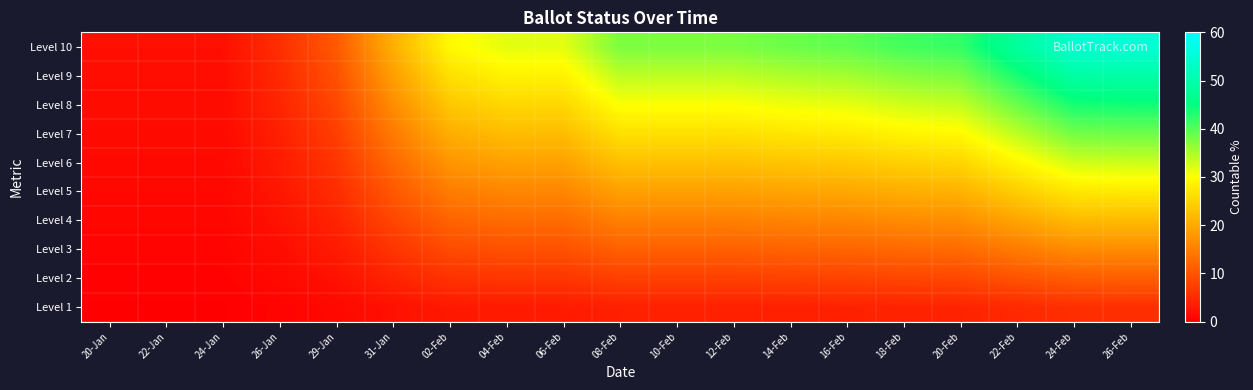

Which category has the highest value across all series?

26-Feb